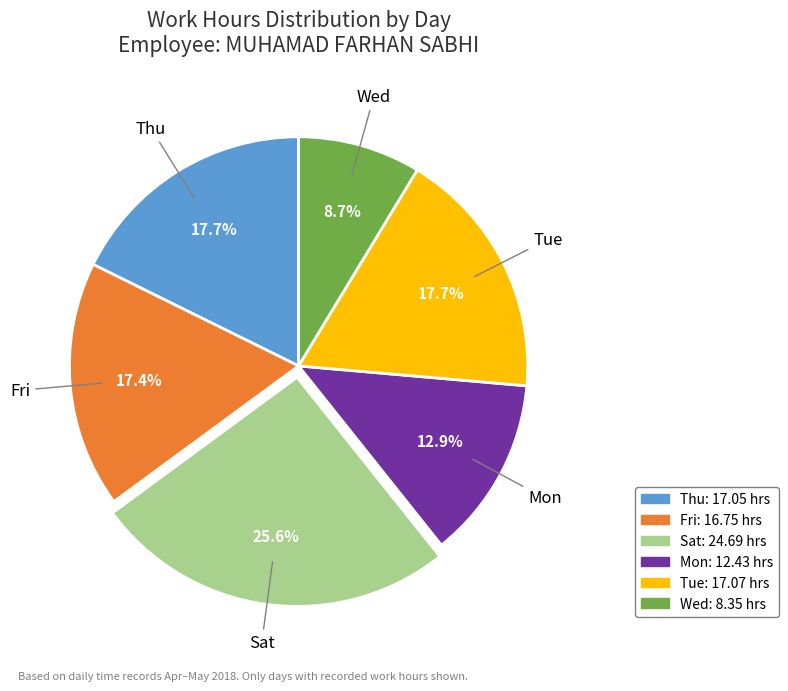

How many segments does this pie chart have?

6